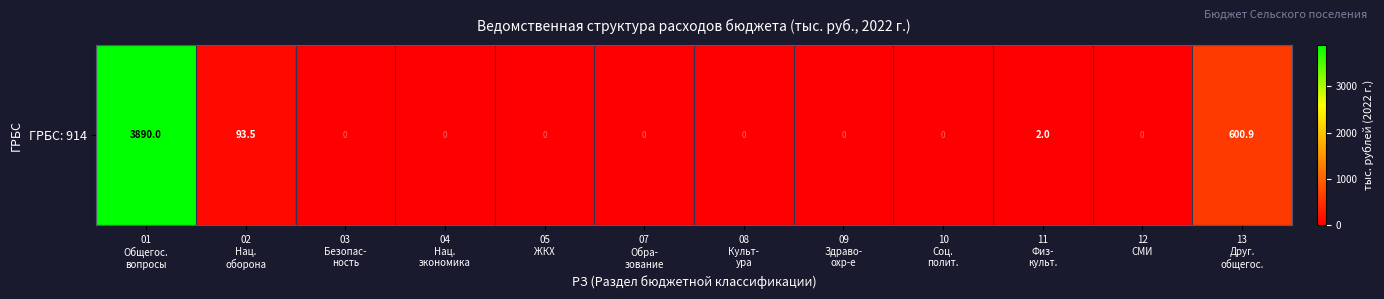

List the labels in order of value, smallest first.

03
Безопас-
ность, 04
Нац.
экономика, 05
ЖКХ, 07
Обра-
зование, 08
Культ-
ура, 09
Здраво-
охр-е, 10
Соц.
полит., 12
СМИ, 11
Физ-
культ., 02
Нац.
оборона, 13
Друг.
общегос., 01
Общегос.
вопросы